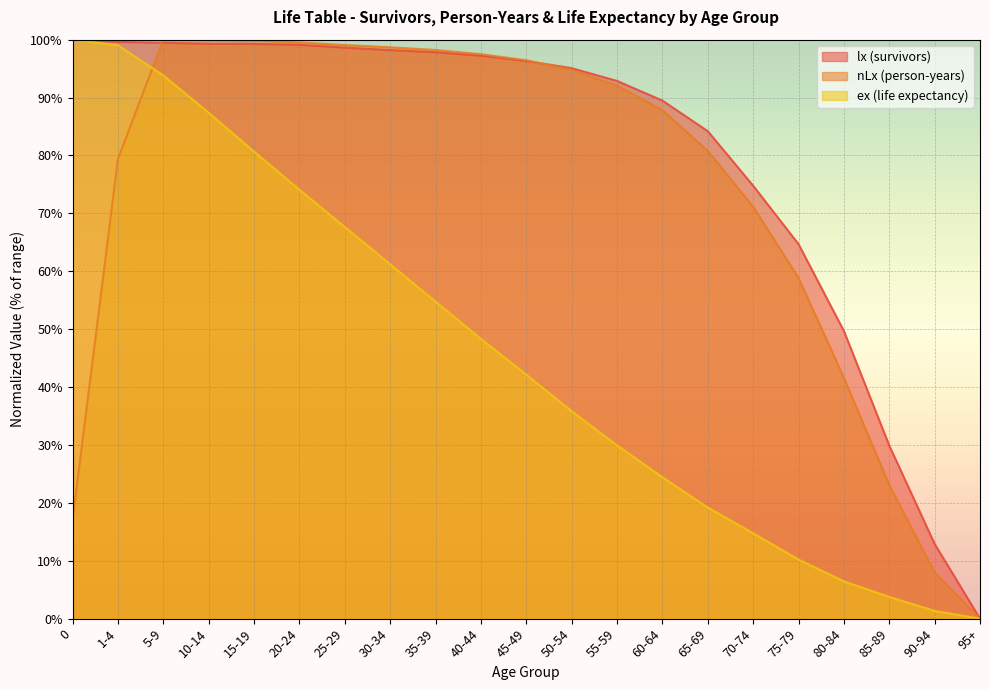

What is the average value of the lx (survivors) series?

79.9